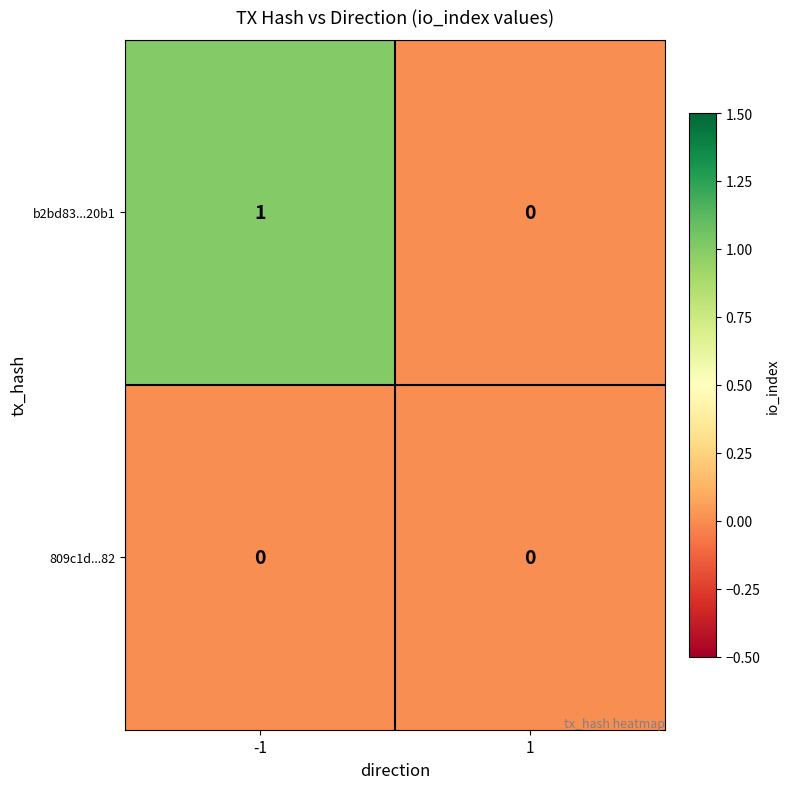

Is the value of b2bd83...20b1 at -1 greater than the value of 809c1d...82 at -1?

Yes